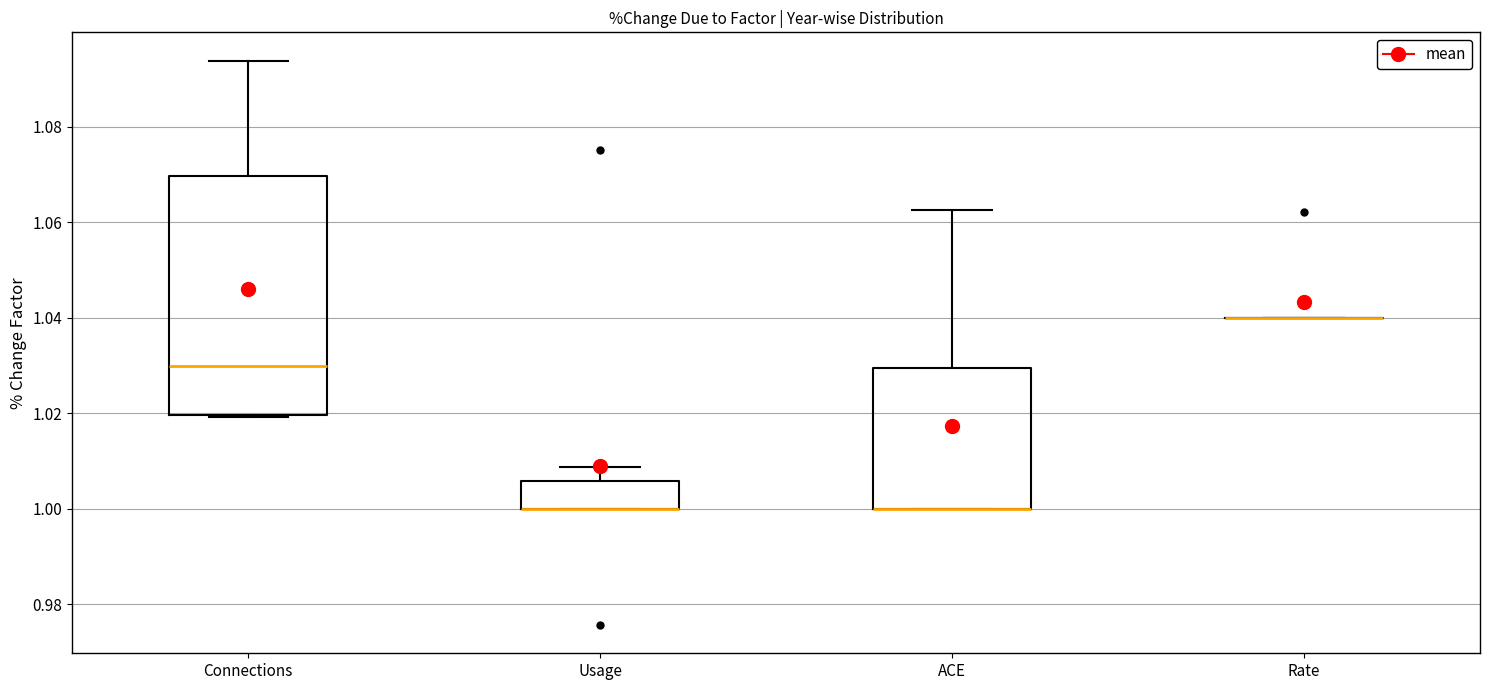

Comparing the boxes themselves (not the whiskers), which one is the tallest?

Connections